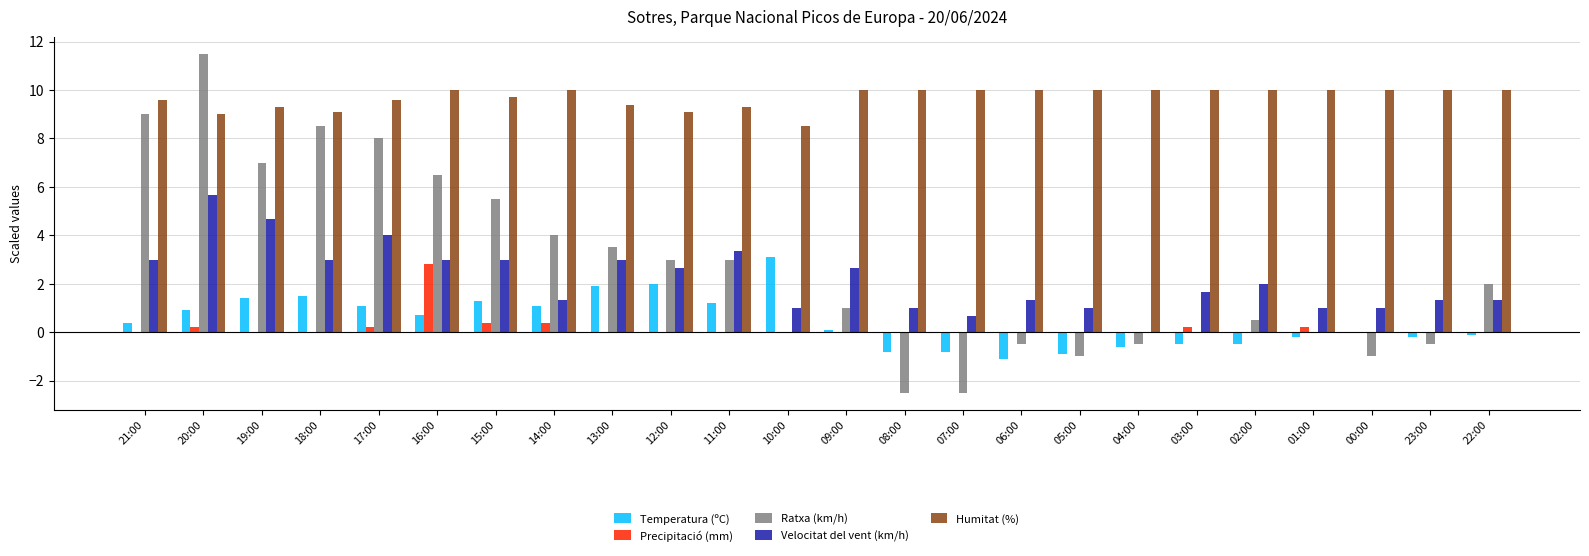

At which category is the sum across all series the highest?

20:00